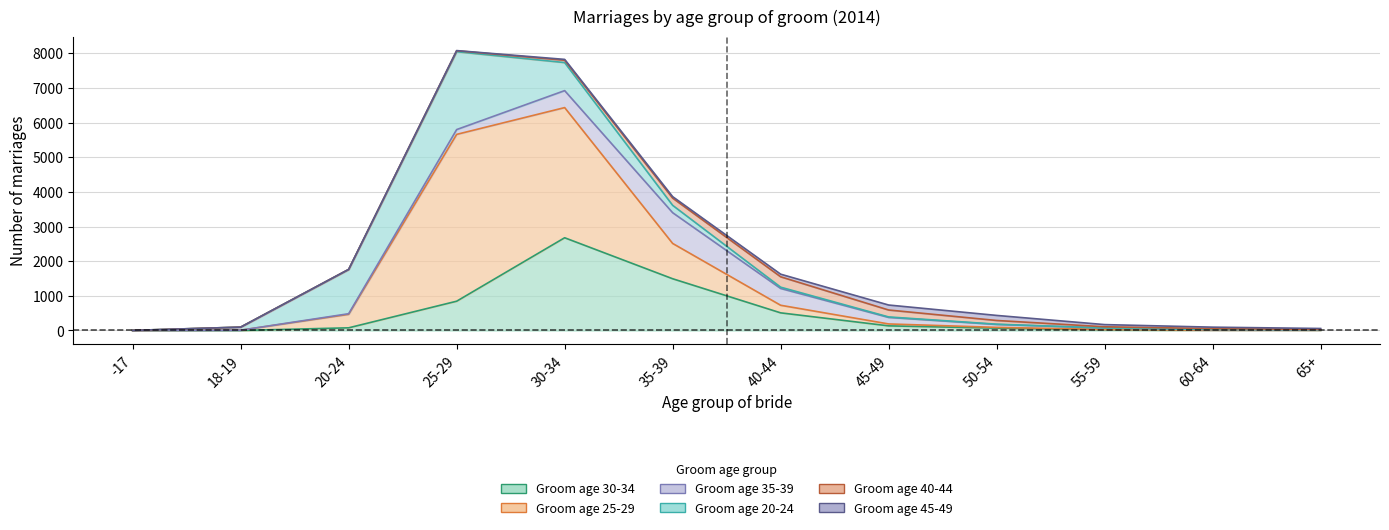

Reading left to right, list all the values displayed in this chart.

30-34: -17=0	18-19=1	20-24=77	25-29=845	30-34=2676	35-39=1493	40-44=509	45-49=134	50-54=68	55-59=21	60-64=10	65+=8
25-29: -17=0	18-19=7	20-24=389	25-29=4814	30-34=3756	35-39=1019	40-44=219	45-49=55	50-54=22	55-59=8	60-64=0	65+=1
35-39: -17=0	18-19=1	20-24=18	25-29=139	30-34=490	35-39=887	40-44=485	45-49=188	50-54=84	55-59=42	60-64=17	65+=10
20-24: -17=3	18-19=88	20-24=1274	25-29=2247	30-34=809	35-39=213	40-44=37	45-49=14	50-54=8	55-59=1	60-64=2	65+=3
40-44: -17=0	18-19=0	20-24=5	25-29=27	30-34=67	35-39=208	40-44=300	45-49=200	50-54=107	55-59=35	60-64=26	65+=8
45-49: -17=0	18-19=0	20-24=1	25-29=5	30-34=25	35-39=42	40-44=75	45-49=144	50-54=146	55-59=63	60-64=41	65+=28